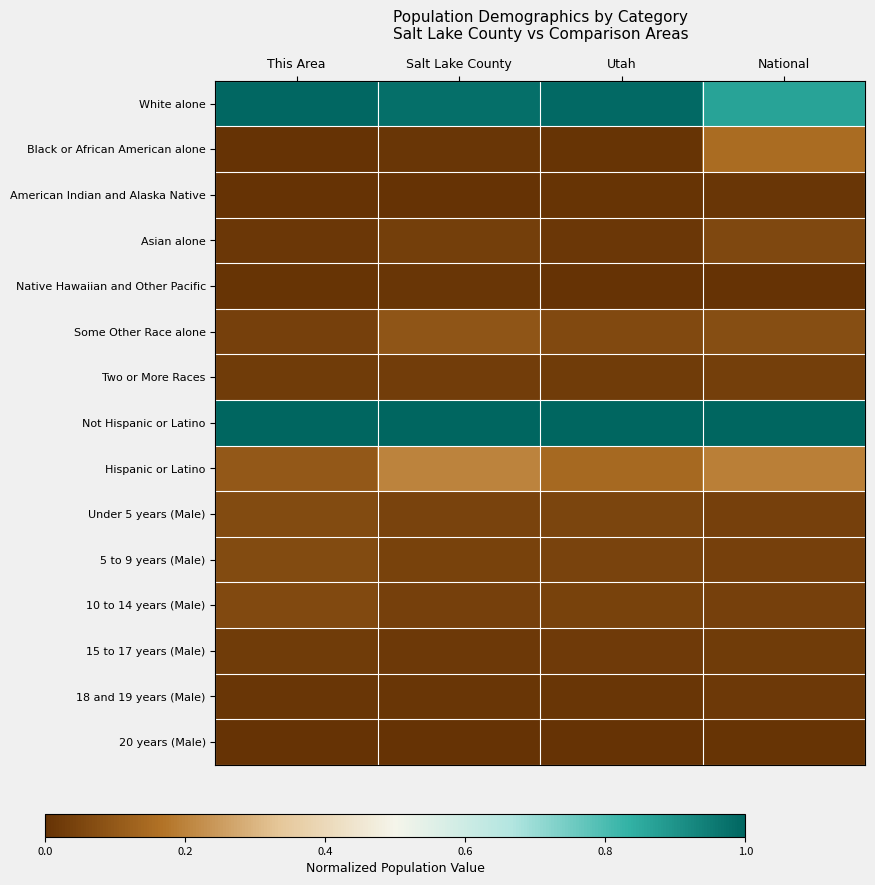

Rank the series at National from highest to lowest value.

Not Hispanic or Latino, White alone, Hispanic or Latino, Black or African American alone, Some Other Race alone, Asian alone, 10 to 14 years (Male), 5 to 9 years (Male), Under 5 years (Male), Two or More Races, 15 to 17 years (Male), 18 and 19 years (Male), American Indian and Alaska Native, 20 years (Male), Native Hawaiian and Other Pacific